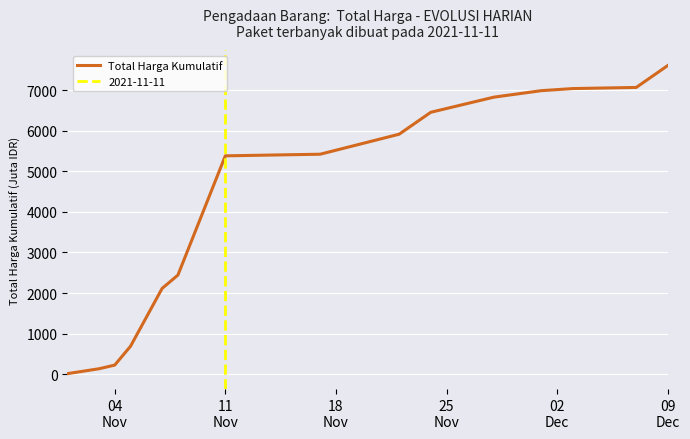

Does the chart display data point markers on the line(s)?

No